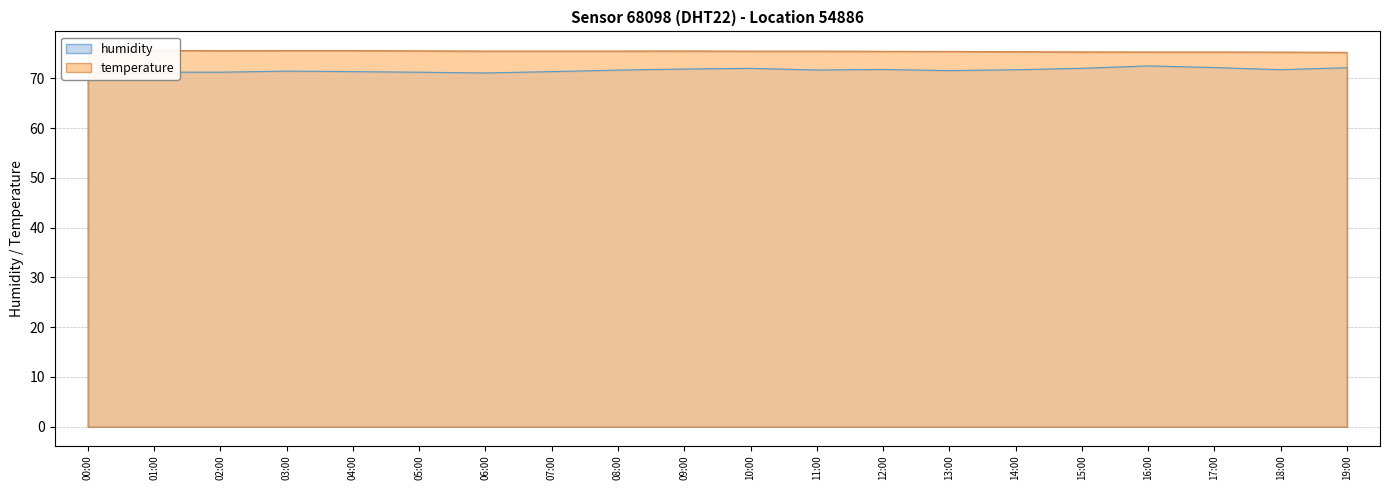

True or false: humidity and temperature cross at least once.

False